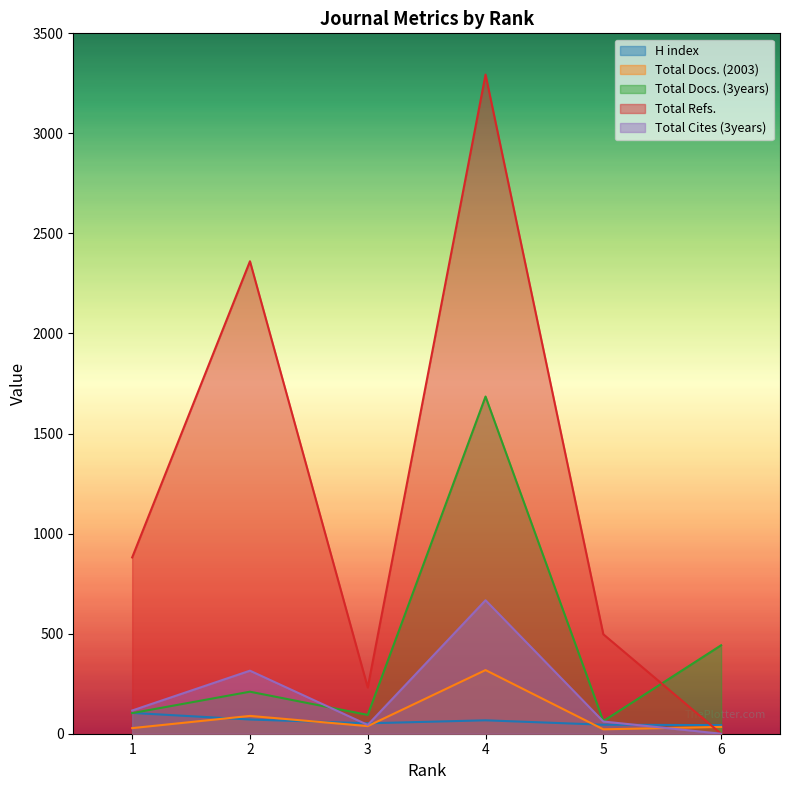

The Total Docs. (2003) series shows 48 at 6. True or false?

False